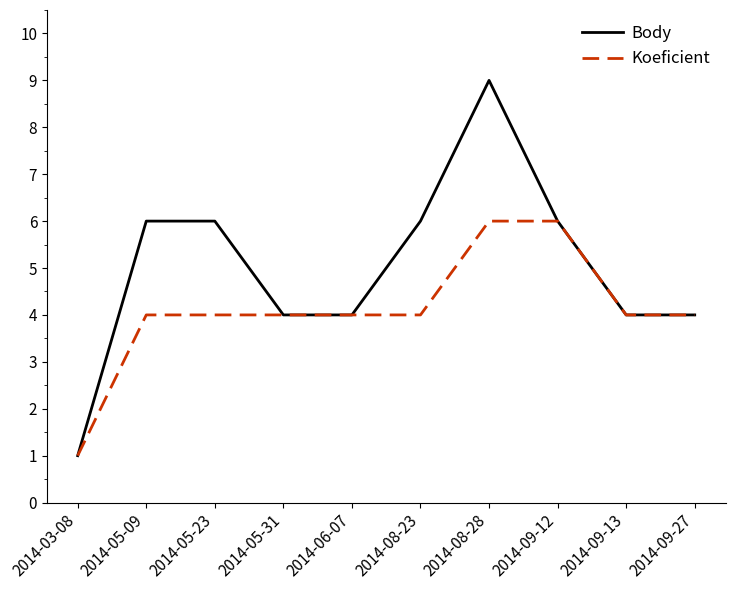

Reading left to right, extract all data points from this chart.

Body: 2014-03-08=1	2014-05-09=6	2014-05-23=6	2014-05-31=4	2014-06-07=4	2014-08-23=6	2014-08-28=9	2014-09-12=6	2014-09-13=4	2014-09-27=4
Koeficient: 2014-03-08=1	2014-05-09=4	2014-05-23=4	2014-05-31=4	2014-06-07=4	2014-08-23=4	2014-08-28=6	2014-09-12=6	2014-09-13=4	2014-09-27=4